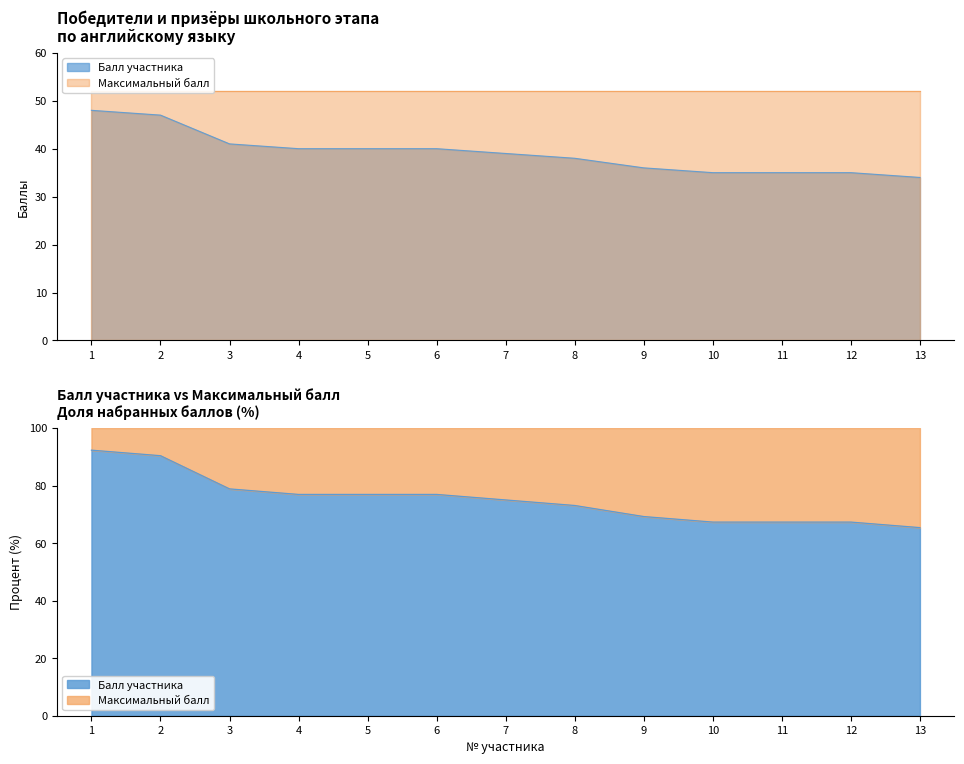

List the labels in order of value, smallest first.

13, 10, 11, 12, 9, 8, 7, 4, 5, 6, 3, 2, 1